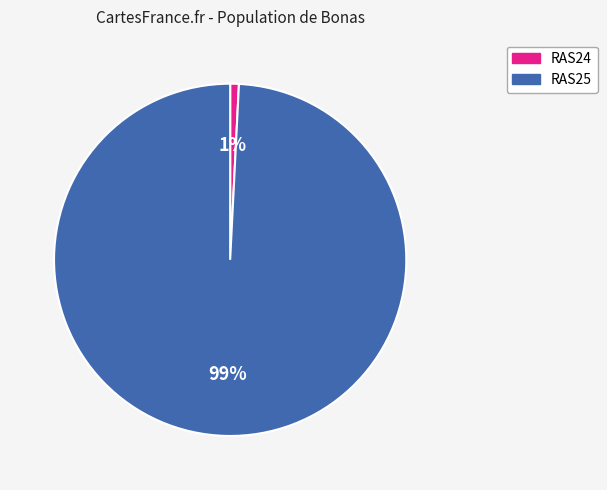

Is the sum of RAS24 and RAS25 greater than half?

Yes